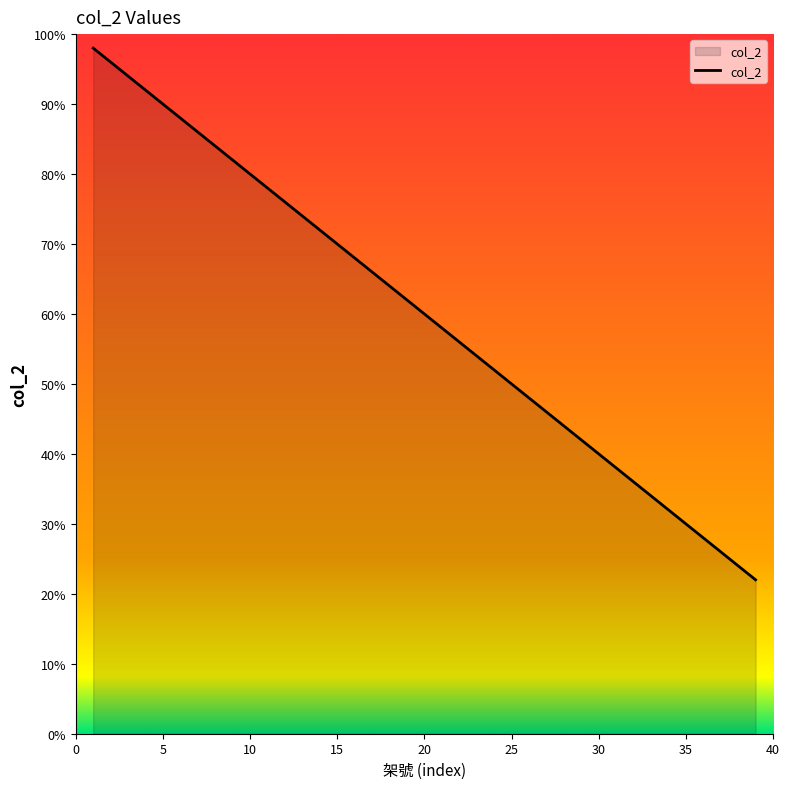

What is the difference between the maximum and minimum values?

76